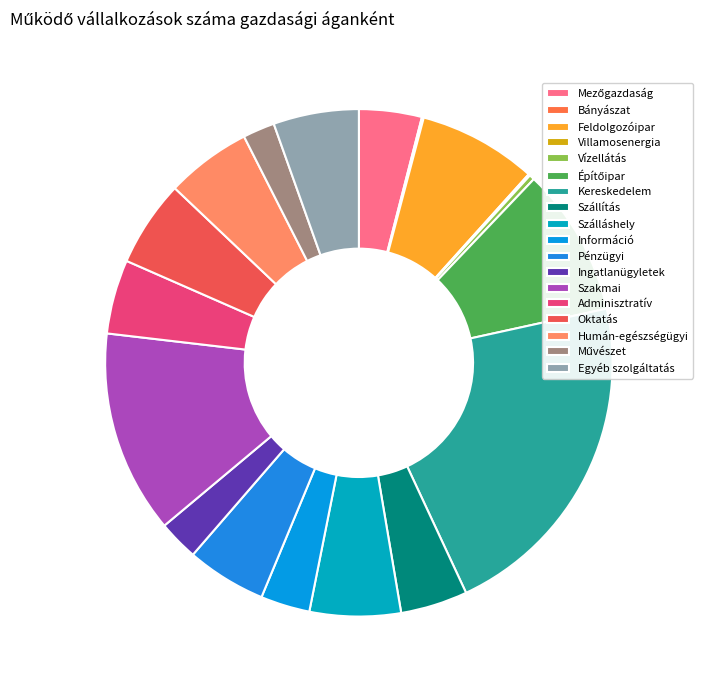

Which category has the smallest portion of the pie?

Villamosenergia